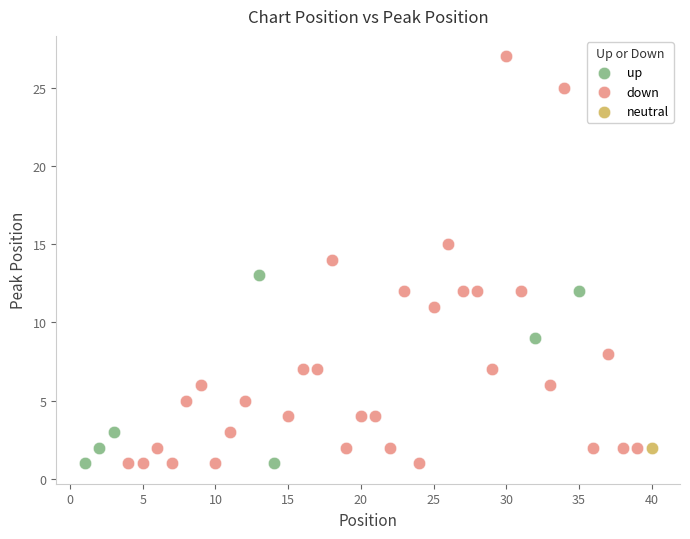

What are all the series names shown in the legend?

up, down, neutral